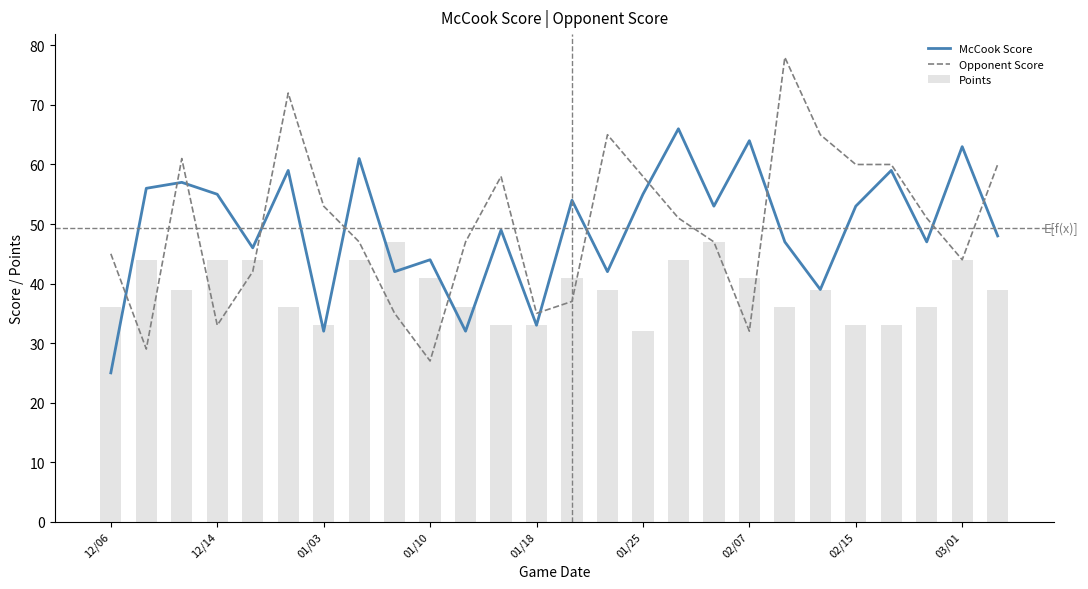

The value of McCook Score at 12/14 is 55. True or false?

True